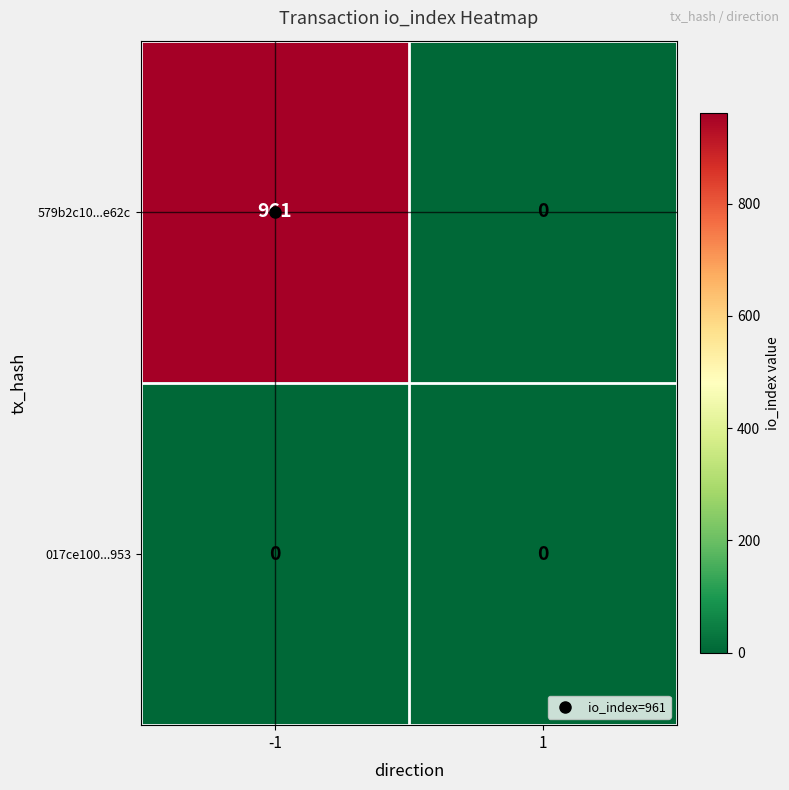

Which category has the highest value across all series?

-1